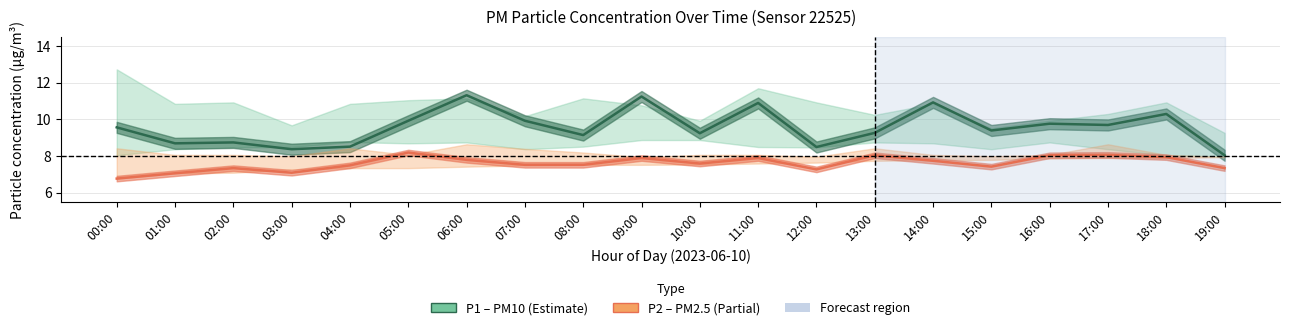

True or false: P2 (PM2.5) has a value of 7.8 at 06:00.

True